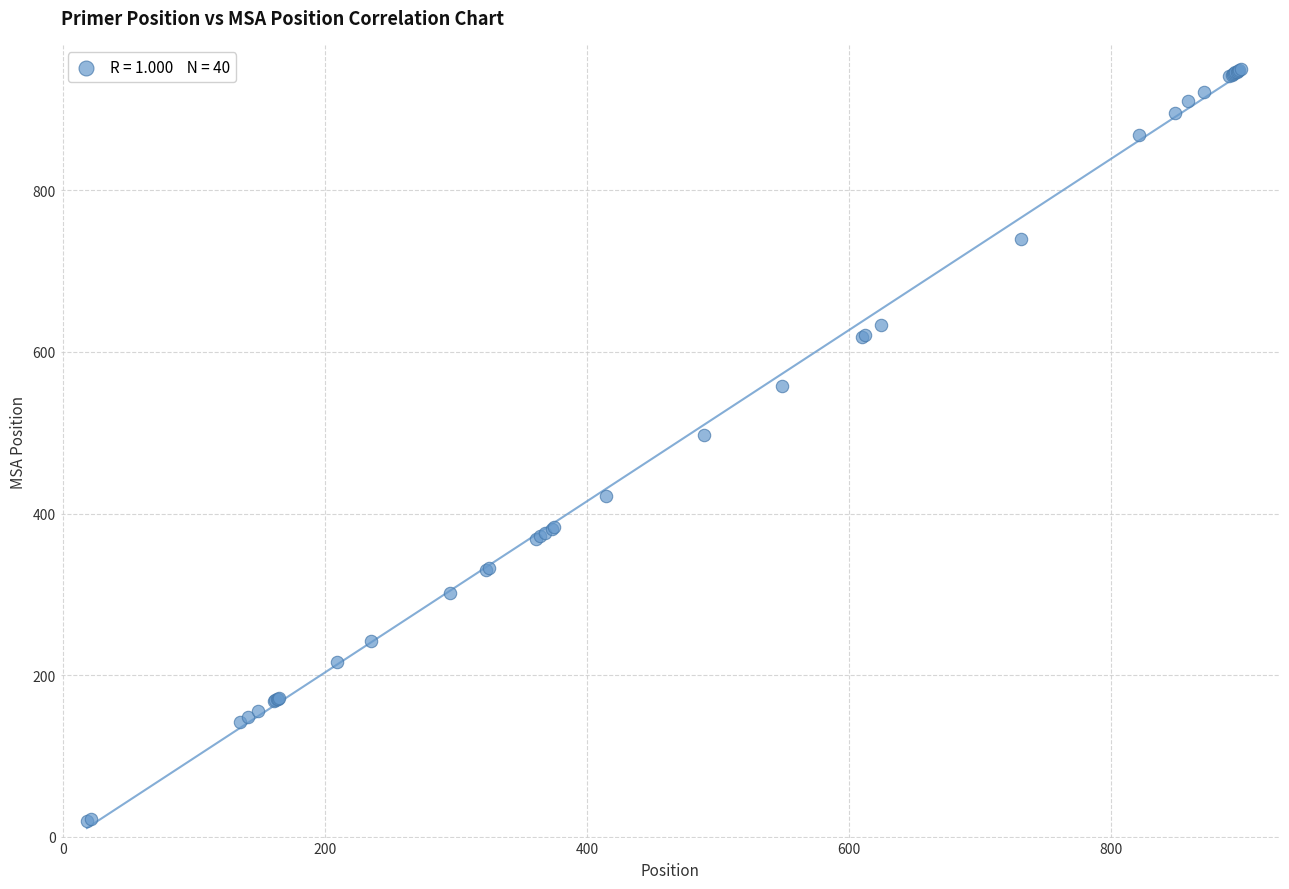

What Y value in the scatter plot is closest to 484?

497